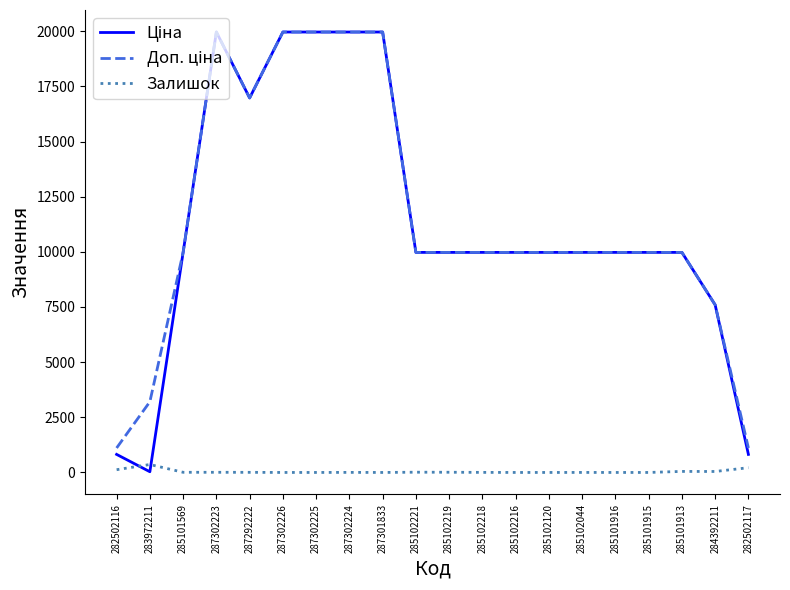

At how many categories does at least one series exceed 11202?

6